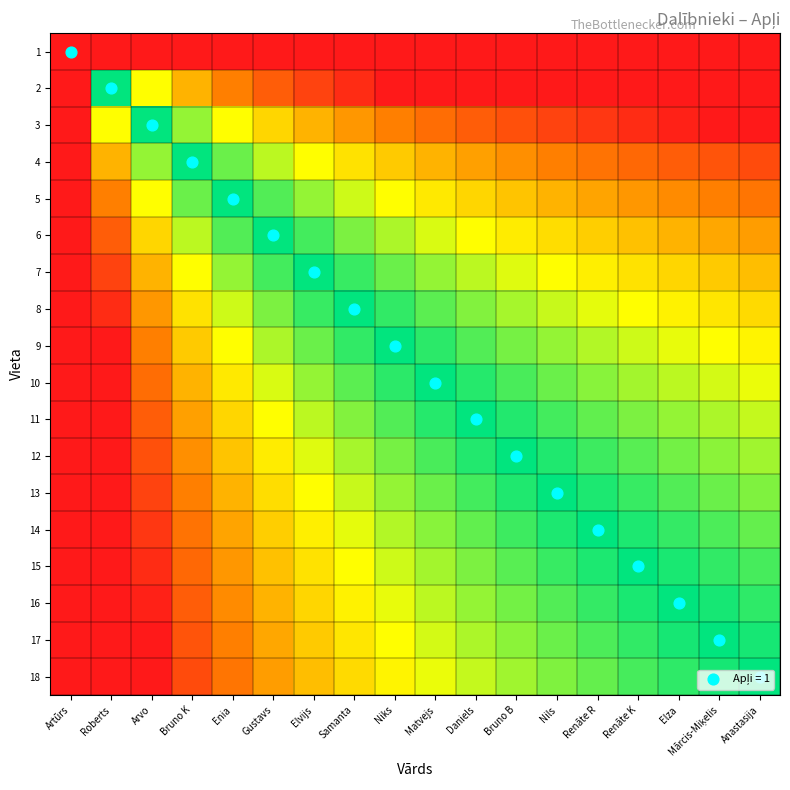

Which series changed the most between Enia and Renāte R?

18